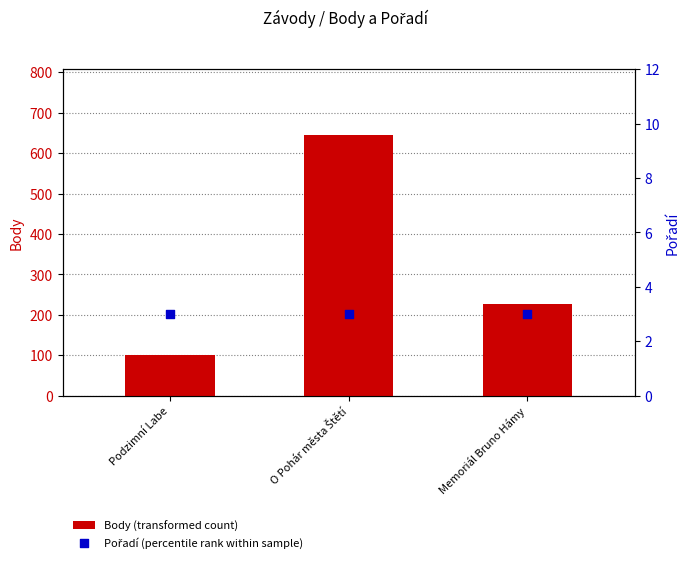

What are all the series names shown in the legend?

Body (transformed count), Pořadí (percentile rank within sample)